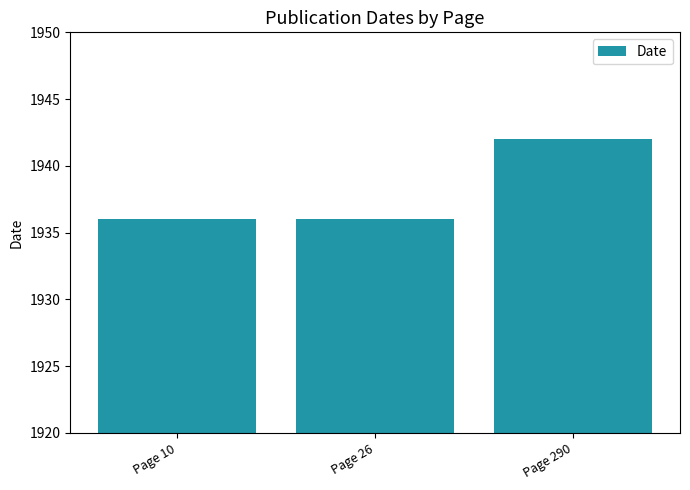

Reading left to right, what are all the values shown in this chart?

Page 10=1936	Page 26=1936	Page 290=1942